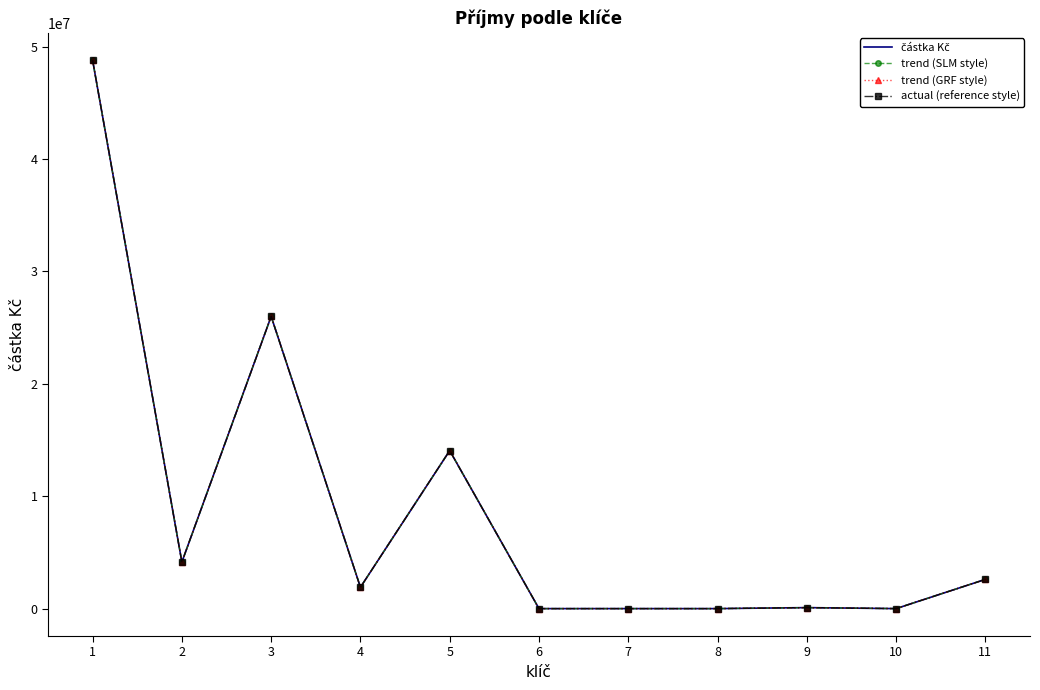

Reading left to right, extract all data points from this chart.

částka Kč: 1=48790118.8	2=4143300.0	3=26000000.0	4=1898417.0	5=14058903.5	6=0.0	7=795.0	8=0.0	9=88703.3	10=0.0	11=2600000.0
trend (SLM style): 1=48790118.8	2=4143300.0	3=26000000.0	4=1898417.0	5=14058903.5	6=0.0	7=795.0	8=0.0	9=88703.3	10=0.0	11=2600000.0
trend (GRF style): 1=48790118.8	2=4143300.0	3=26000000.0	4=1898417.0	5=14058903.5	6=0.0	7=795.0	8=0.0	9=88703.3	10=0.0	11=2600000.0
actual (reference style): 1=48790118.8	2=4143300.0	3=26000000.0	4=1898417.0	5=14058903.5	6=0.0	7=795.0	8=0.0	9=88703.3	10=0.0	11=2600000.0